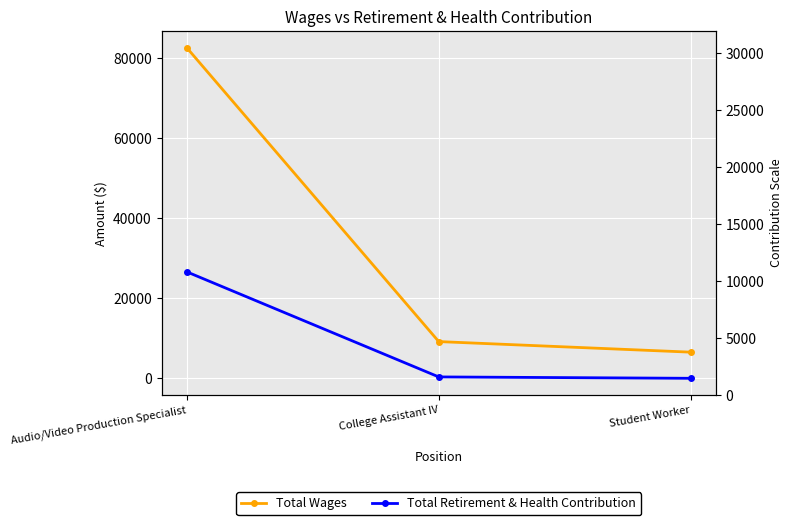

What value does the Total Retirement & Health Contribution series have at College Assistant IV?

343.8